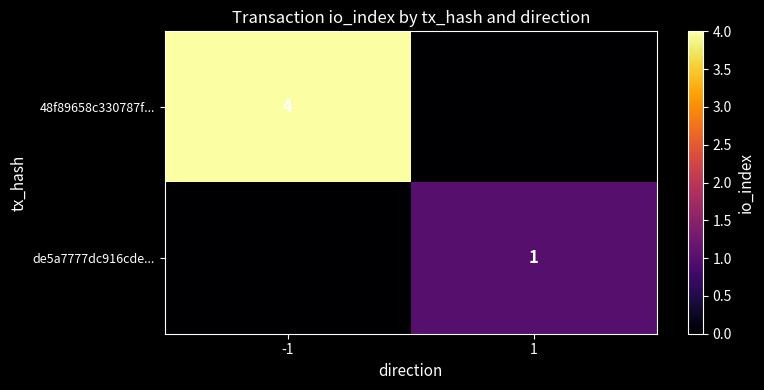

Is it true that de5a7777dc916cde... equals 0 at 1?

False